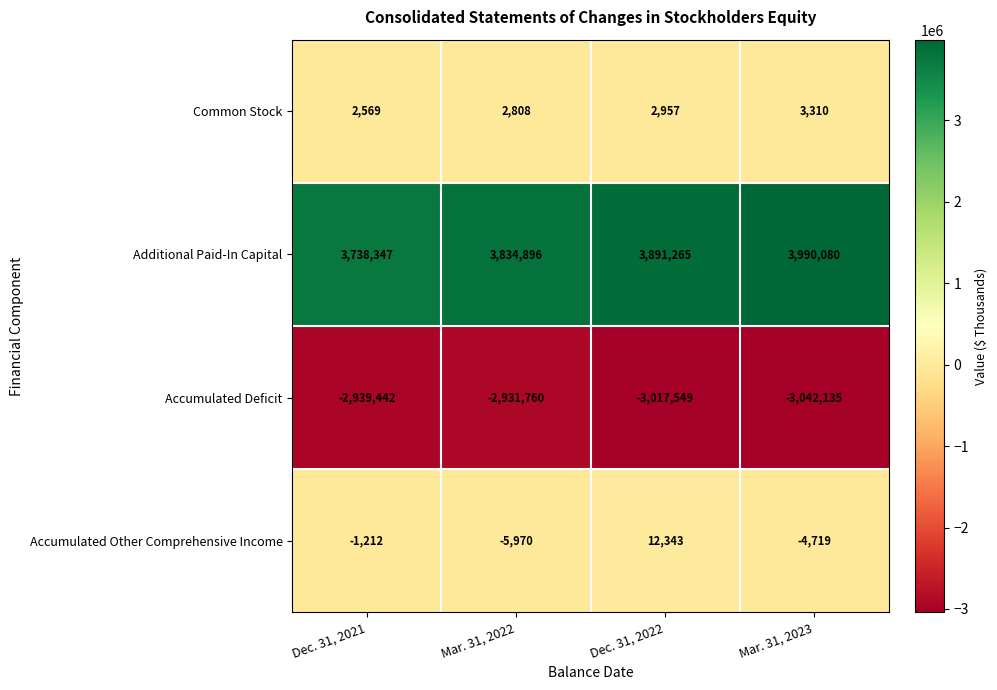

Reading left to right, list all the values displayed in this chart.

Common Stock: Dec. 31, 2021=2569	Mar. 31, 2022=2808	Dec. 31, 2022=2957	Mar. 31, 2023=3310
Additional Paid-In Capital: Dec. 31, 2021=3738347	Mar. 31, 2022=3834896	Dec. 31, 2022=3891265	Mar. 31, 2023=3990080
Accumulated Deficit: Dec. 31, 2021=-2939442	Mar. 31, 2022=-2931760	Dec. 31, 2022=-3017549	Mar. 31, 2023=-3042135
Accumulated Other Comprehensive Income: Dec. 31, 2021=-1212	Mar. 31, 2022=-5970	Dec. 31, 2022=12343	Mar. 31, 2023=-4719